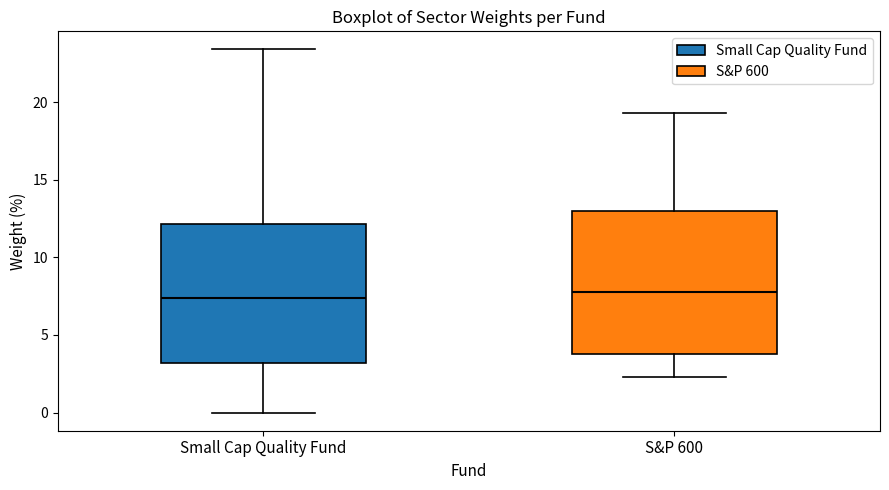

Reading left to right, read every box against the y-axis: the position of its median line, the range the box covers, and the ends of its whiskers. The values are not printed on the chart, so give them approximately, as read against the axis.

Small Cap Quality Fund: median 7.5, box 3.0 to 12.0, whiskers 0.0 to 23.5
S&P 600: median 8.0, box 4.0 to 13.0, whiskers 2.5 to 19.5